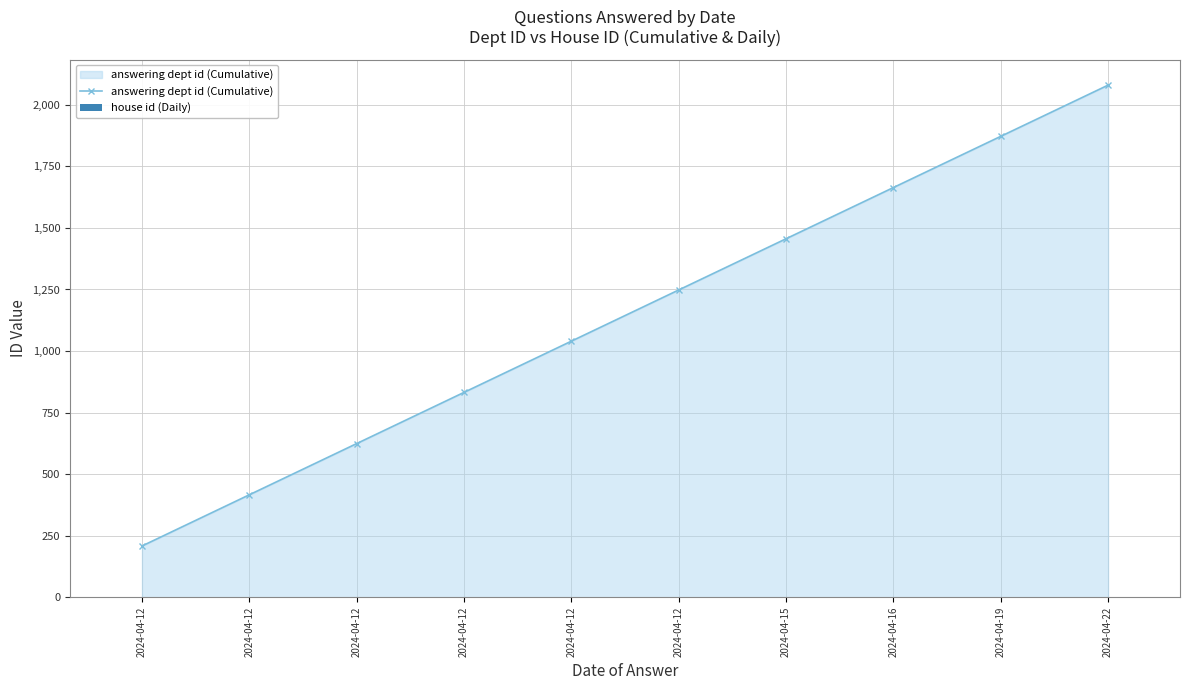

Between 2024-04-12 and 2024-04-12, which is larger?

2024-04-12